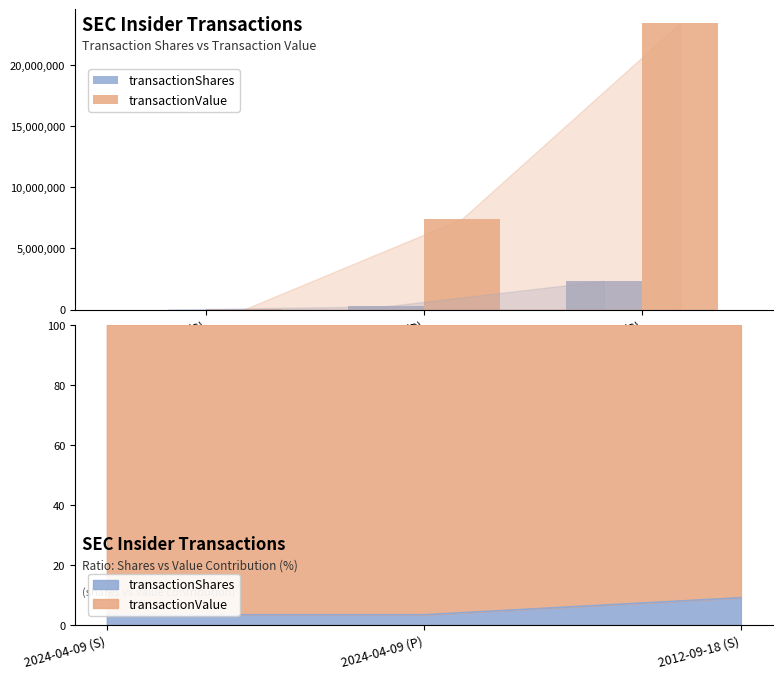

What are all the series names shown in the legend?

transactionShares, transactionValue